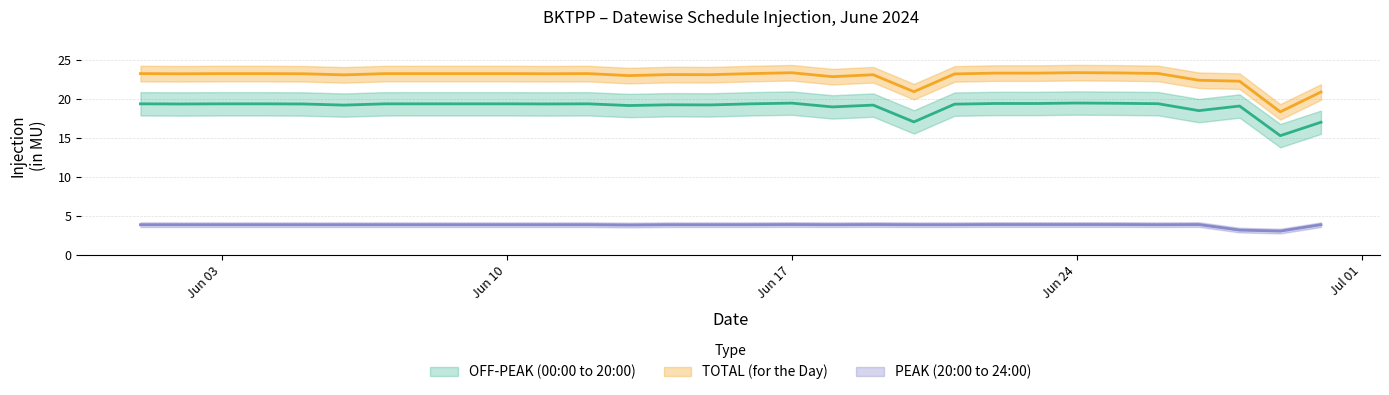

What value does the PEAK (20:00 to 24:00) series have at 2024-06-01?

3.9